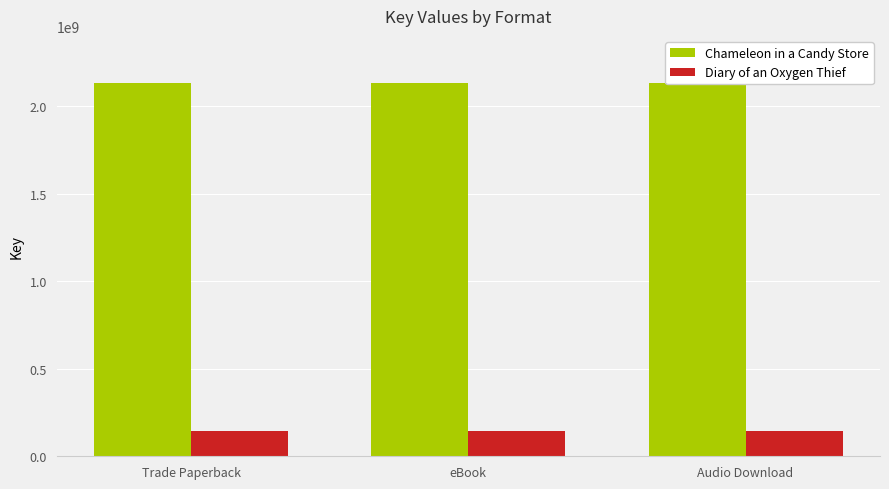

How many bars are there in total?

6